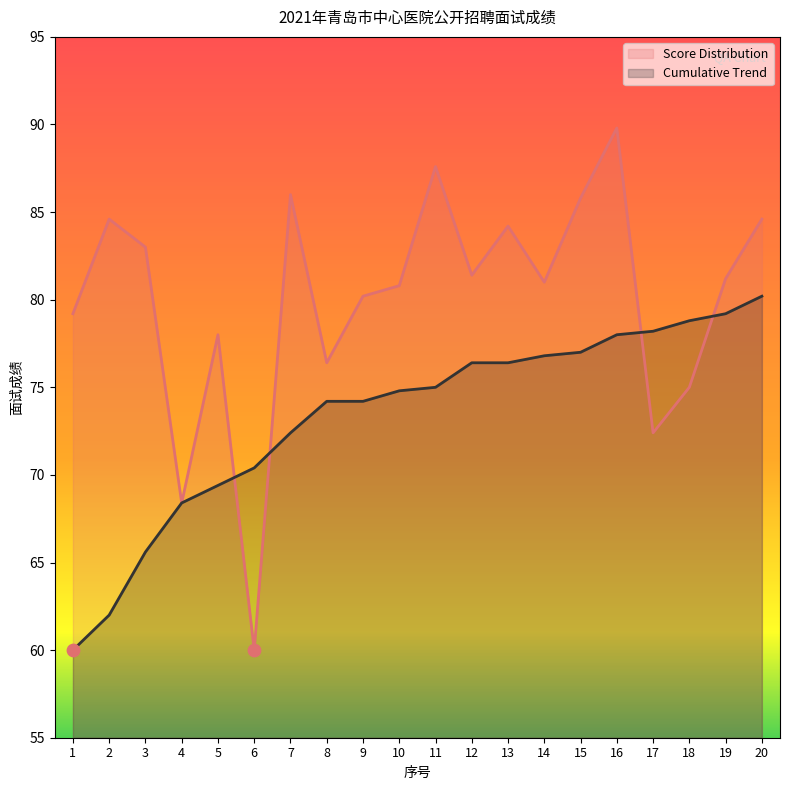

At which category is the sum across all series the highest?

16